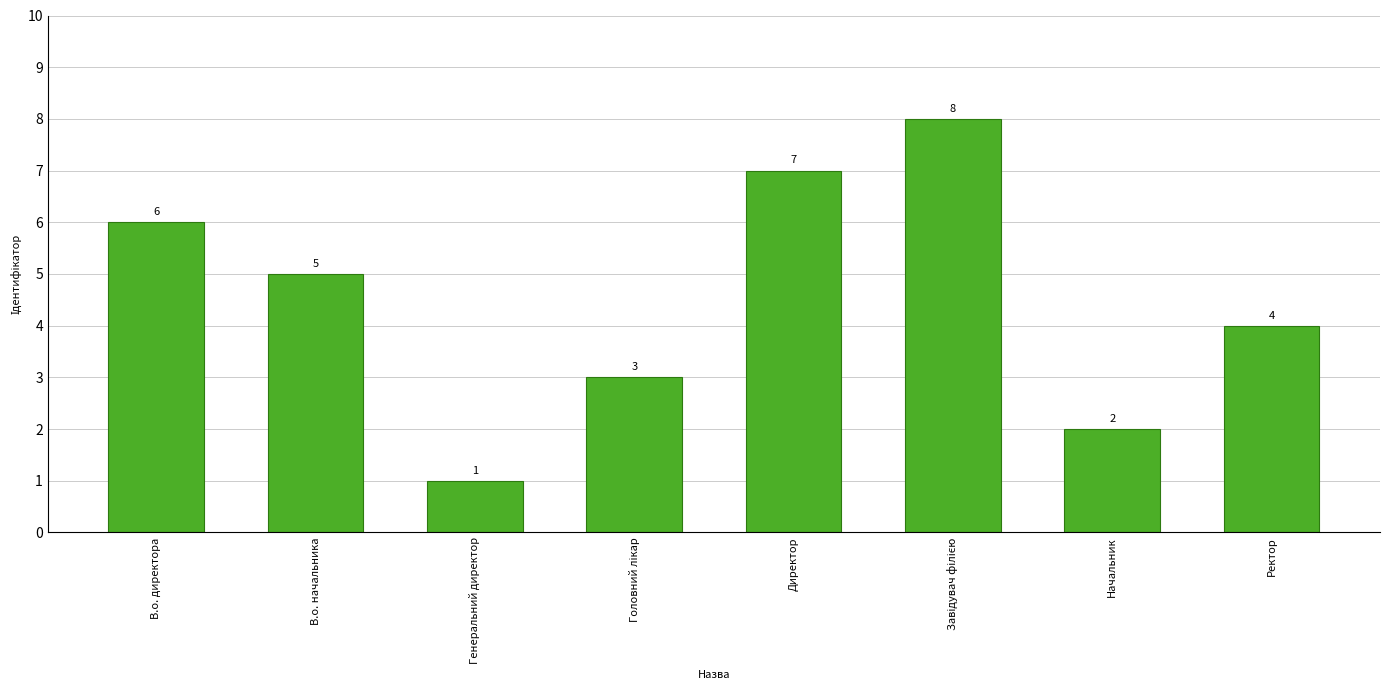

What is the change in value from Генеральний директор to Директор?

+6